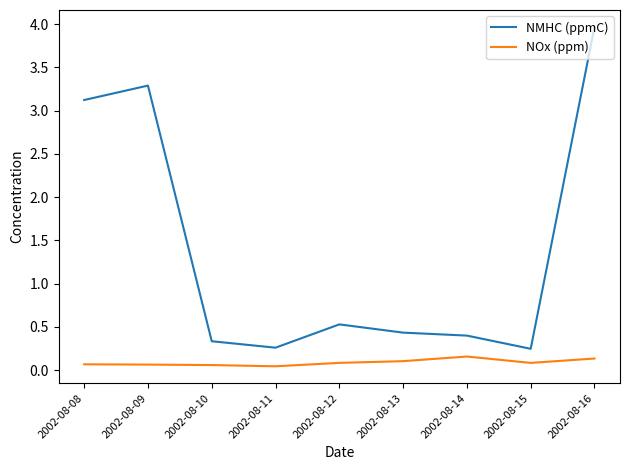

The NMHC (ppmC) series shows 0.2 at 2002-08-12. True or false?

False